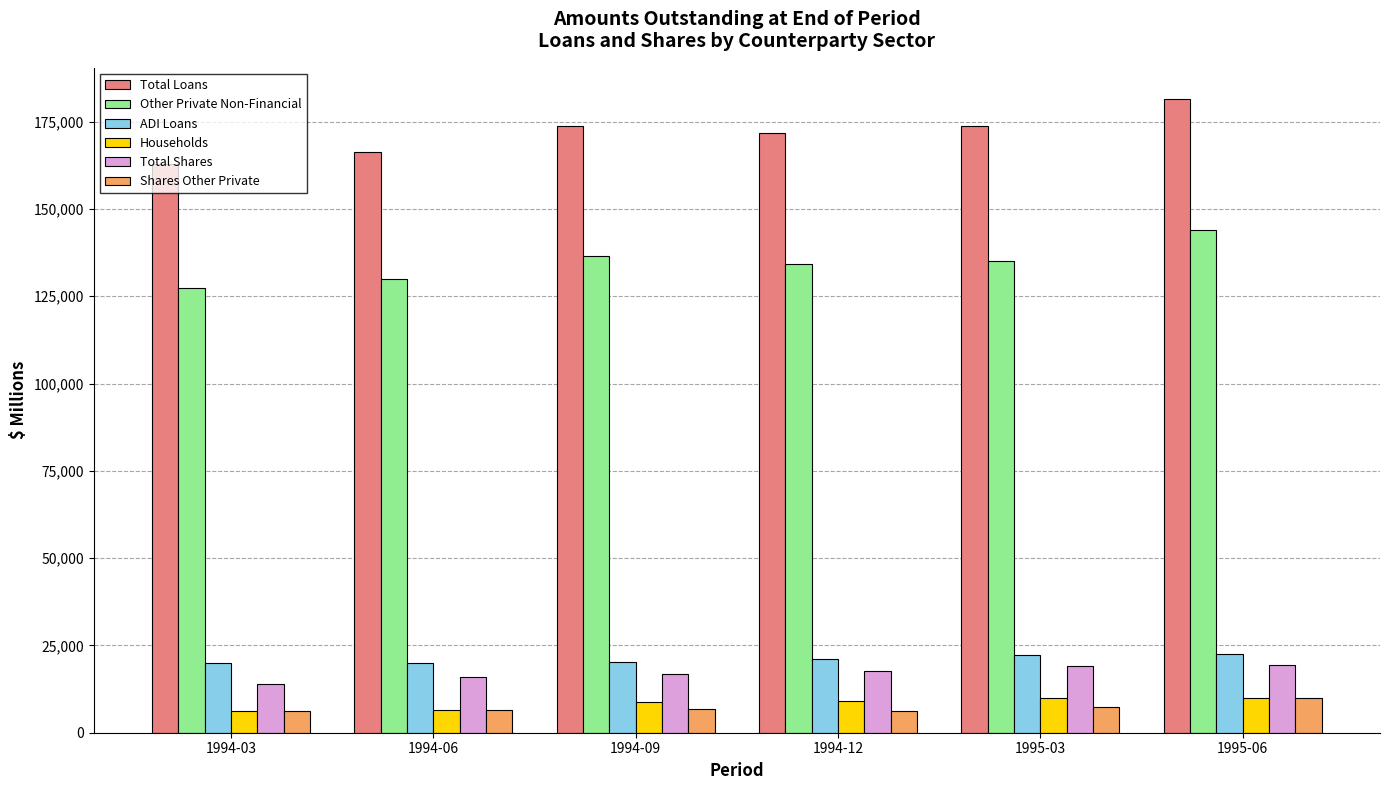

What is the difference between the maximum and minimum values in the Households series?

3575